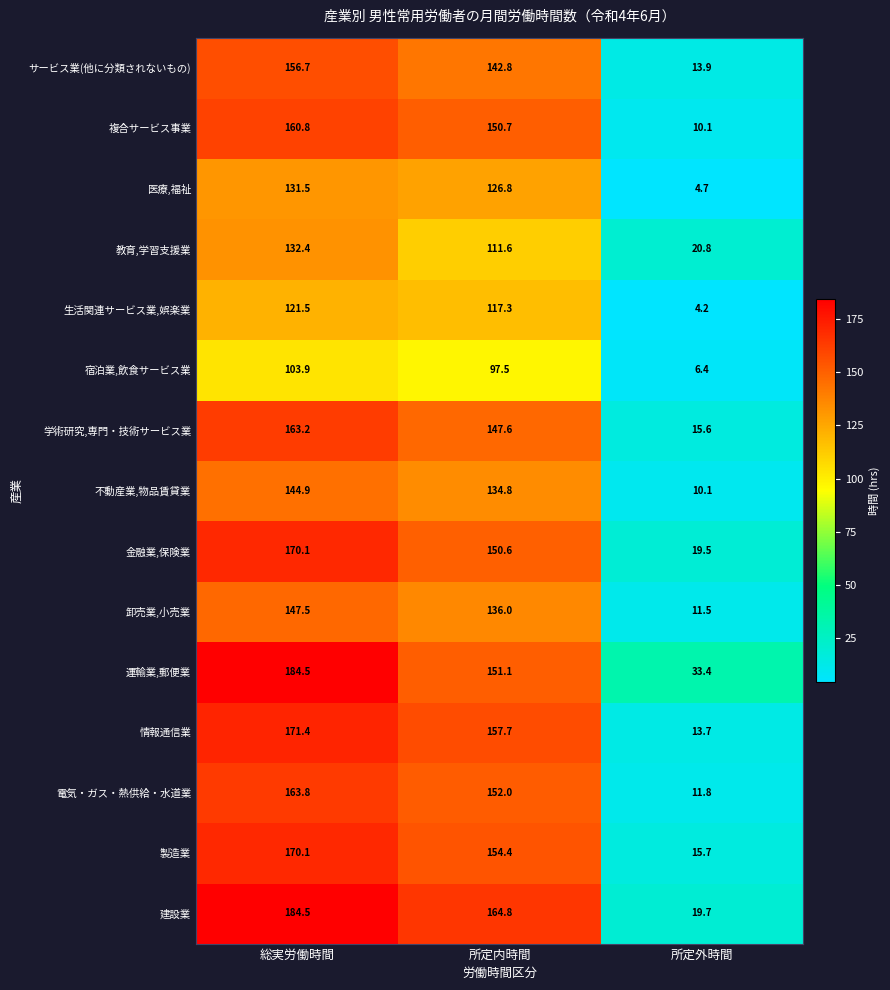

What is the sum of the 宿泊業,飲食サービス業 values at 所定外時間 and 所定内時間?

103.9